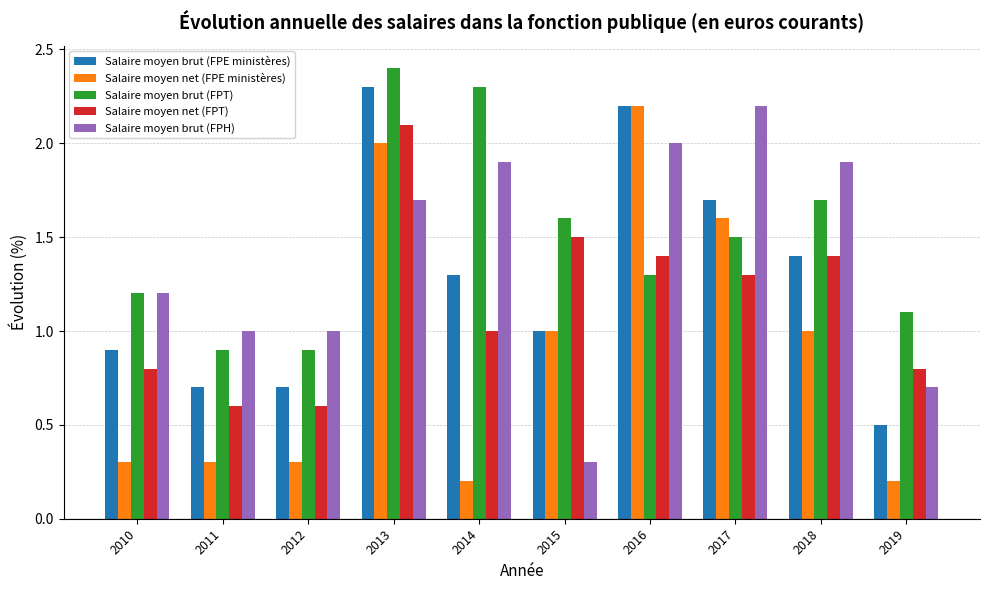

What is the highest value of the Salaire moyen brut (FPH) series?

2.2